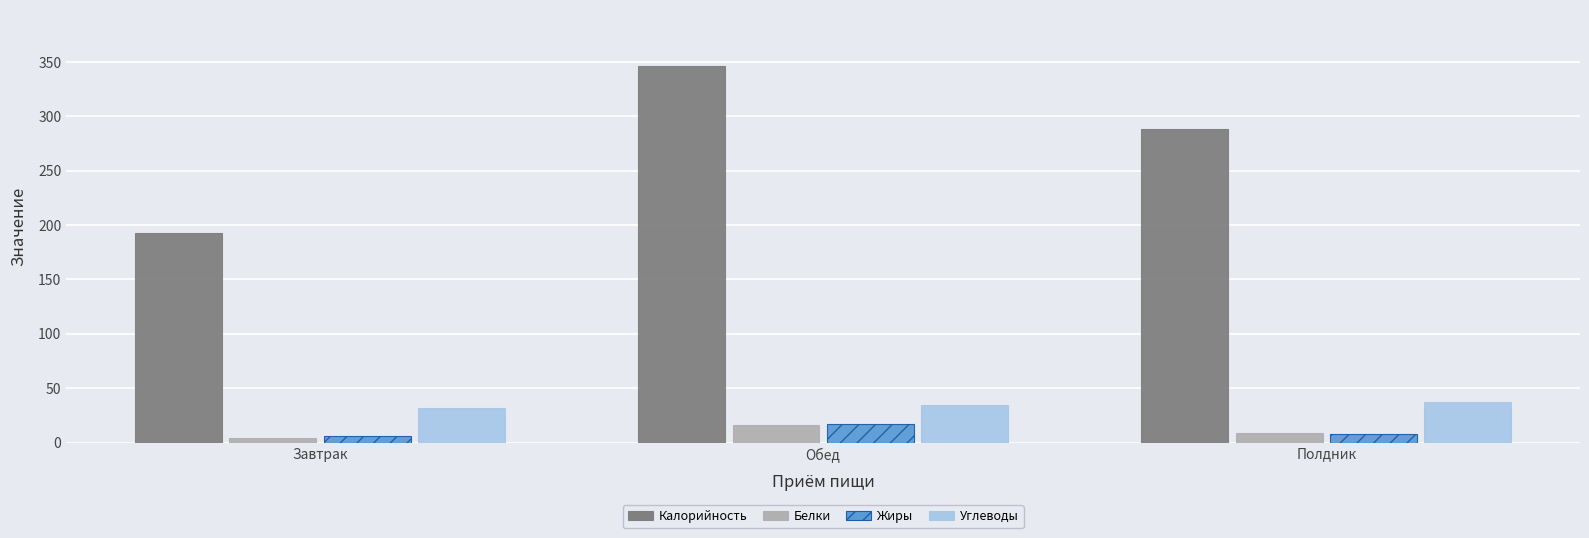

What are all the series names shown in the legend?

Калорийность, Белки, Жиры, Углеводы